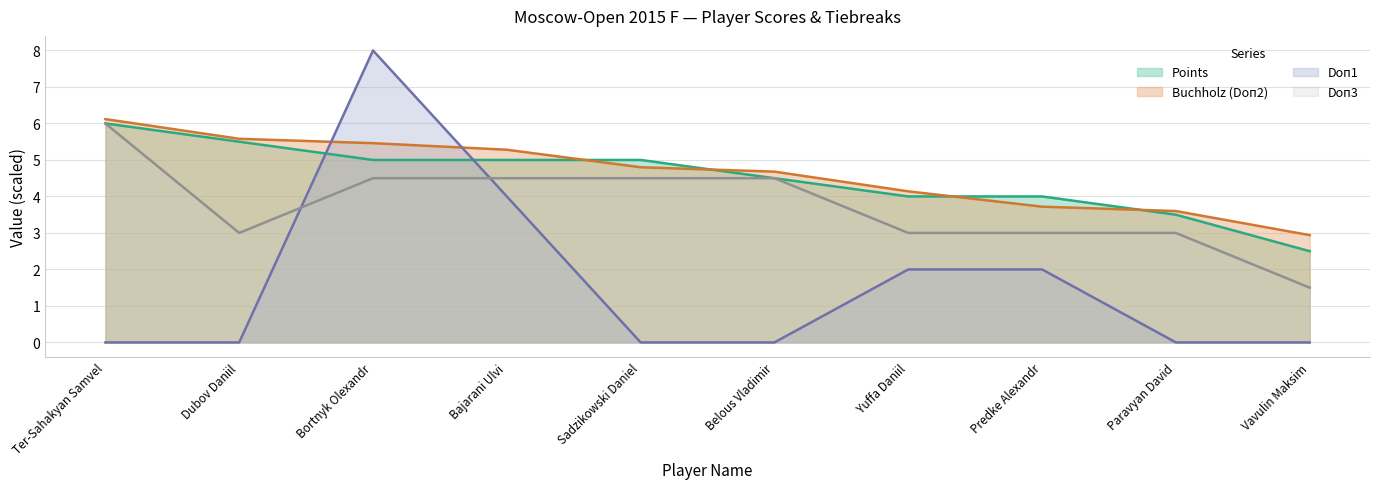

What is the difference between the highest and lowest values at Dubov Daniil?

5.6